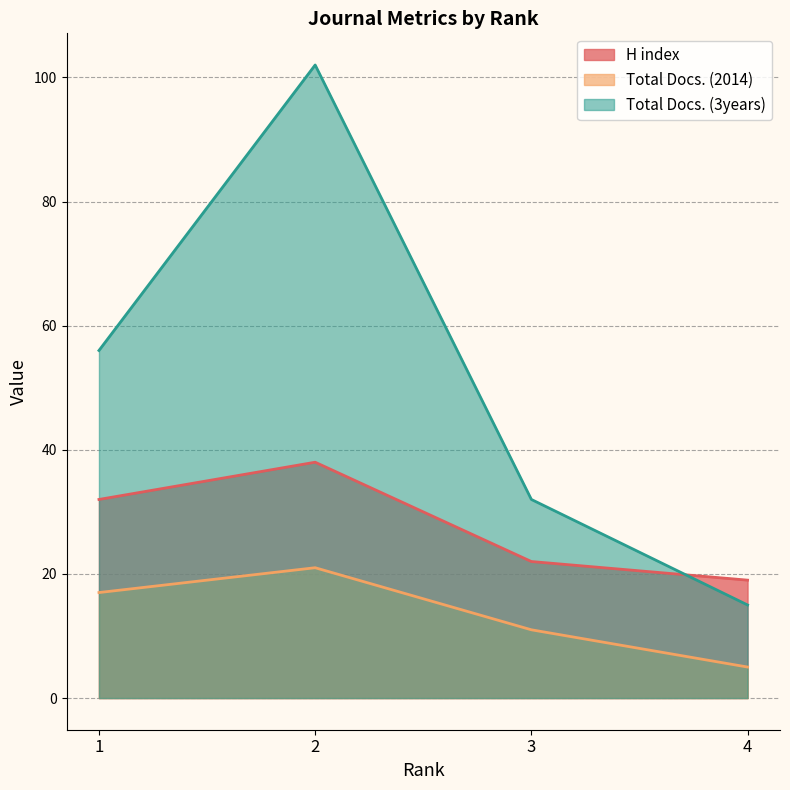

Rank the categories by Total Docs. (2014) value from highest to lowest.

2, 1, 3, 4